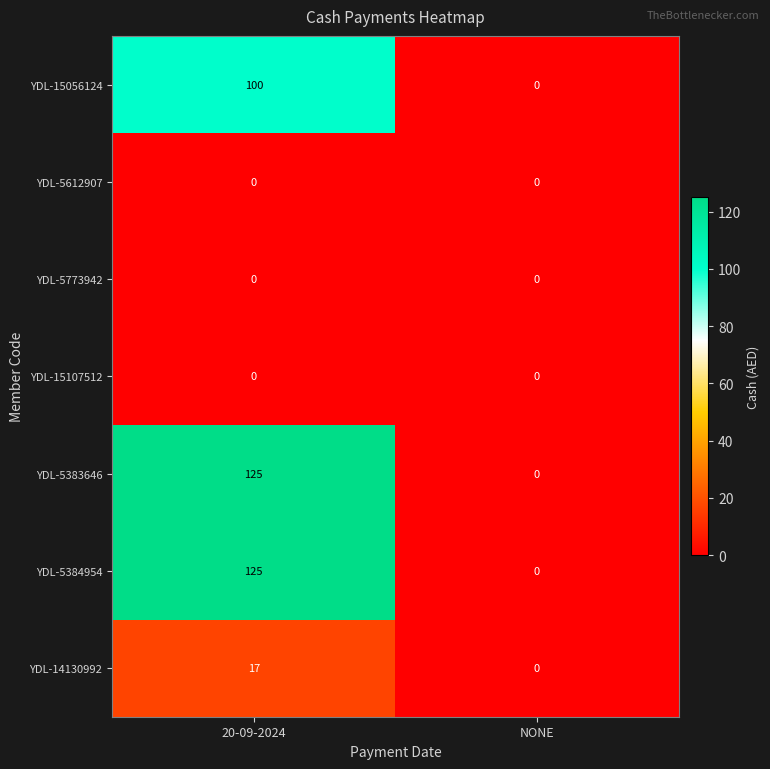

Reading right to left, extract all data points from this chart.

YDL-15056124: NONE=0	20-09-2024=100
YDL-5612907: NONE=0	20-09-2024=0
YDL-5773942: NONE=0	20-09-2024=0
YDL-15107512: NONE=0	20-09-2024=0
YDL-5383646: NONE=0	20-09-2024=125
YDL-5384954: NONE=0	20-09-2024=125
YDL-14130992: NONE=0	20-09-2024=17